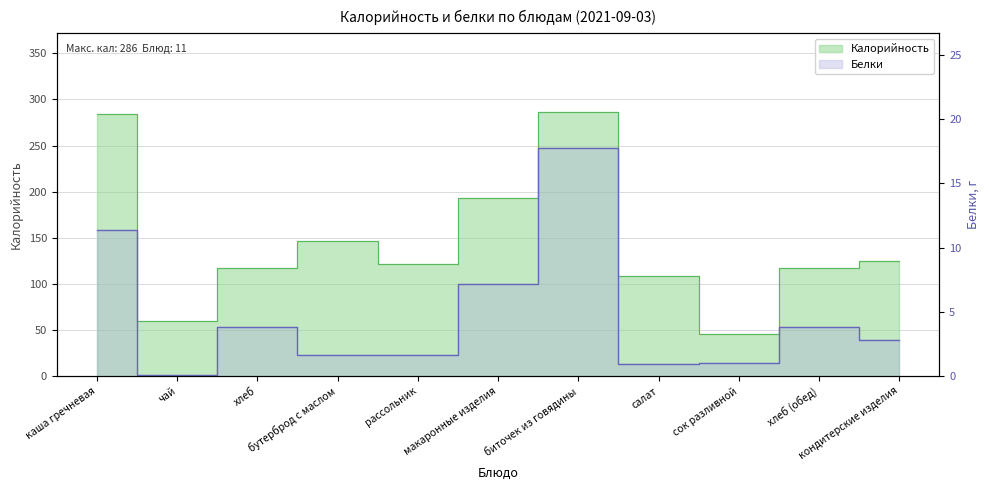

What are all the series names shown in the legend?

Калорийность, Белки